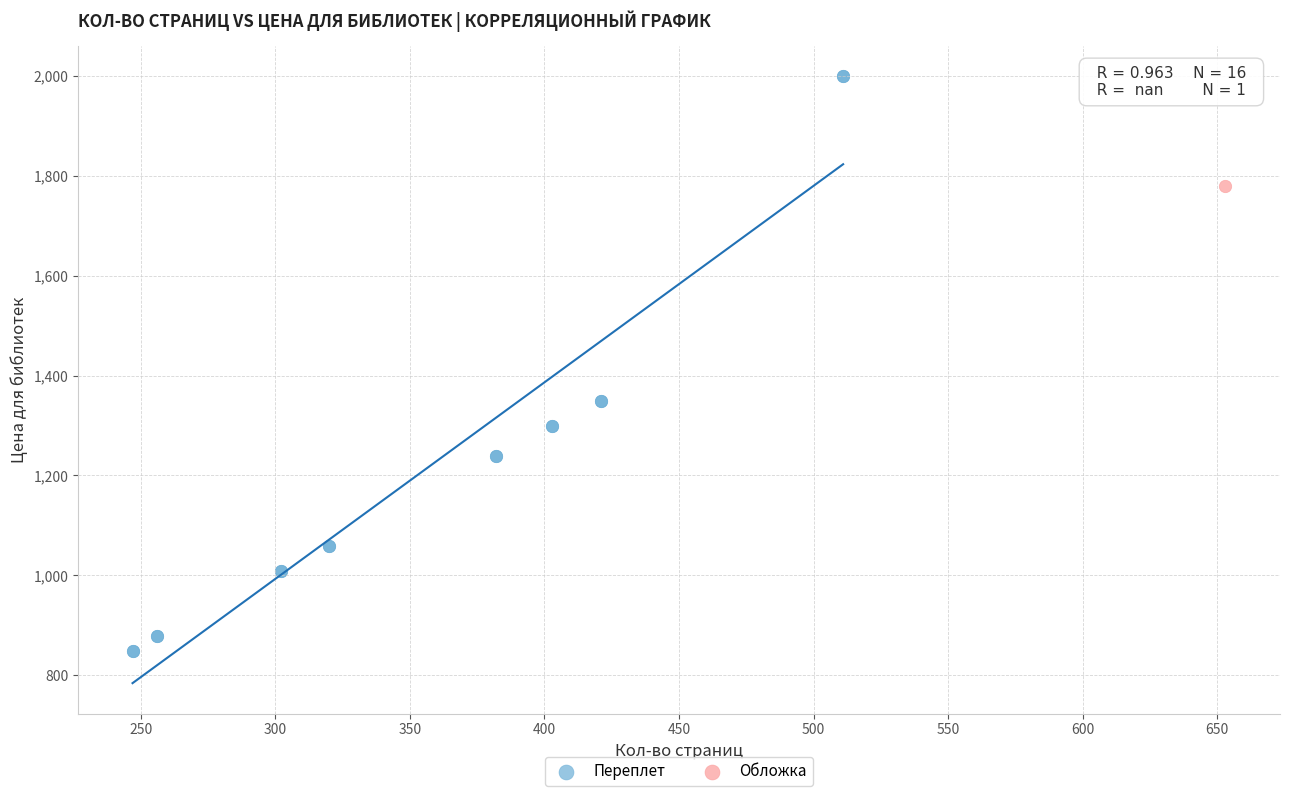

What are all the series names shown in the legend?

Переплет, Обложка